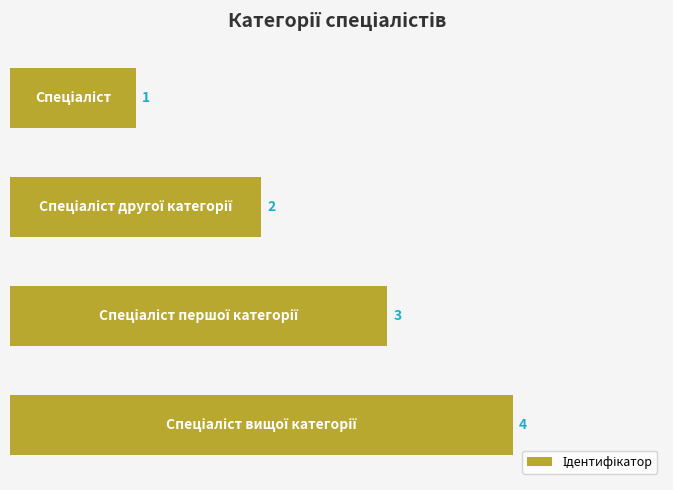

What is the maximum value shown in the chart?

4